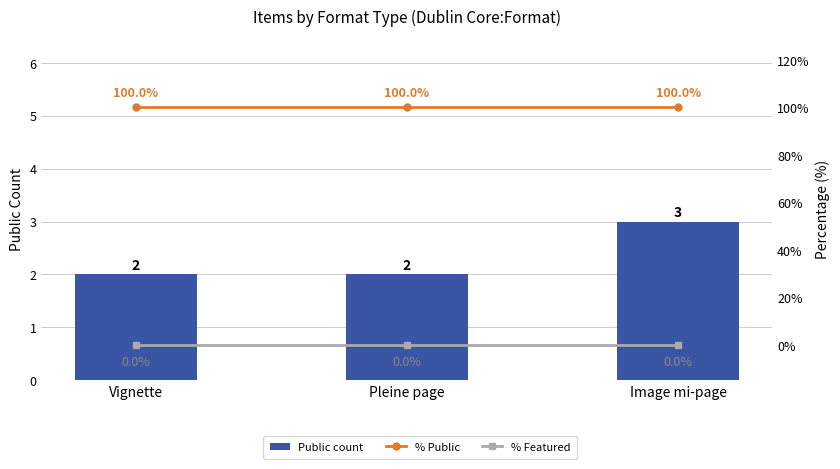

Which series has the largest total across all categories?

% Public